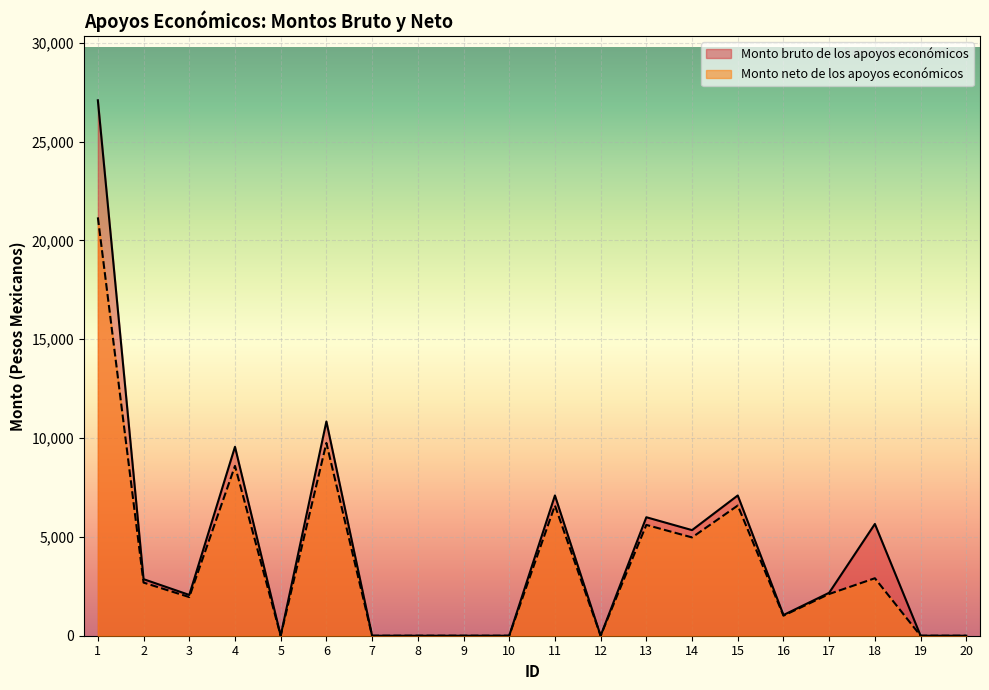

True or false: Monto neto de los apoyos económicos and Monto bruto de los apoyos económicos cross at least once.

False